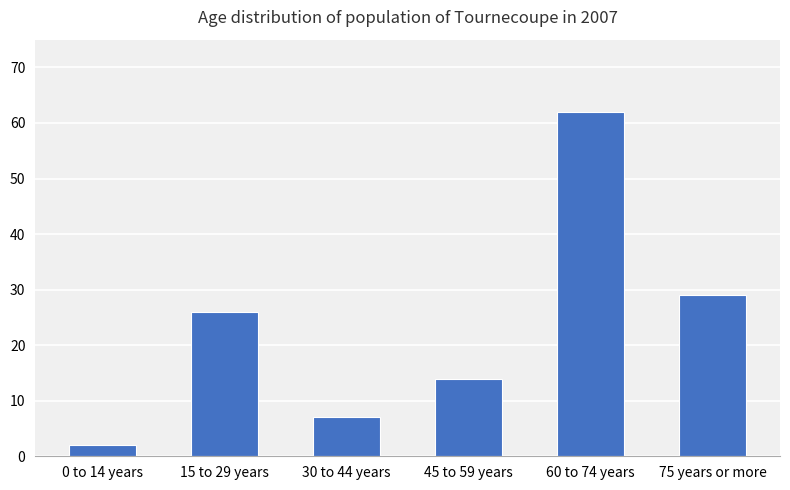

How many values are below 26?

3